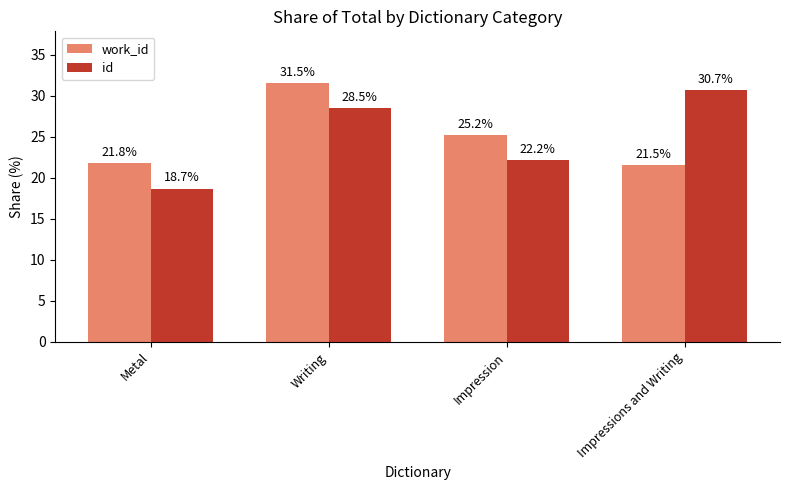

What is the difference between the maximum and minimum values in the work_id series?

10.0